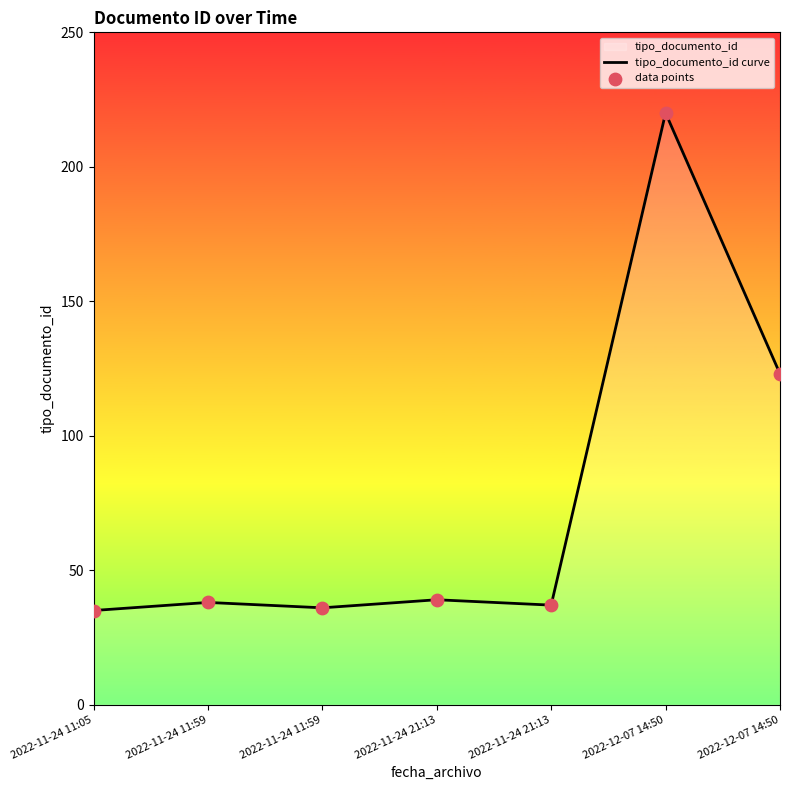

Which series has the widest spread of Y values?

tipo_documento_id curve